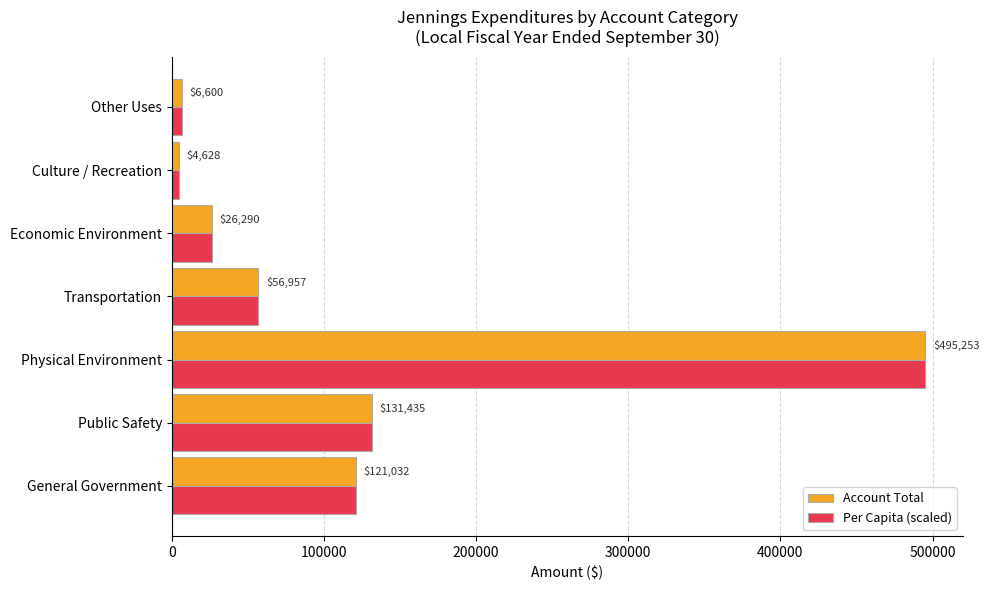

List the labels in order of Per Capita (scaled) value, smallest first.

Culture / Recreation, Other Uses, Economic Environment, Transportation, General Government, Public Safety, Physical Environment